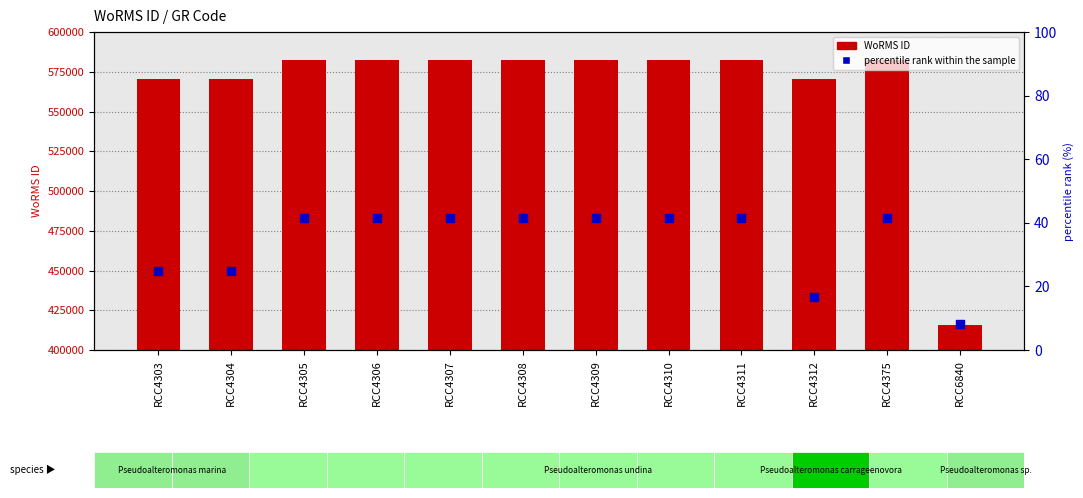

What are all the series names shown in the legend?

WoRMS ID, percentile rank within the sample